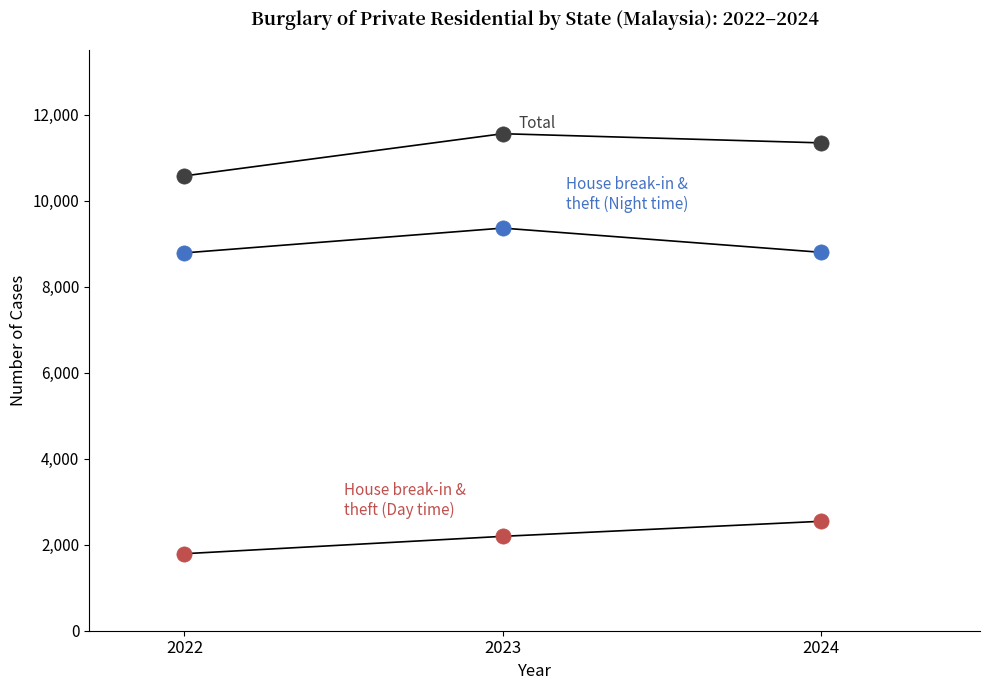

Across all data points, what is the average Y value?

7441